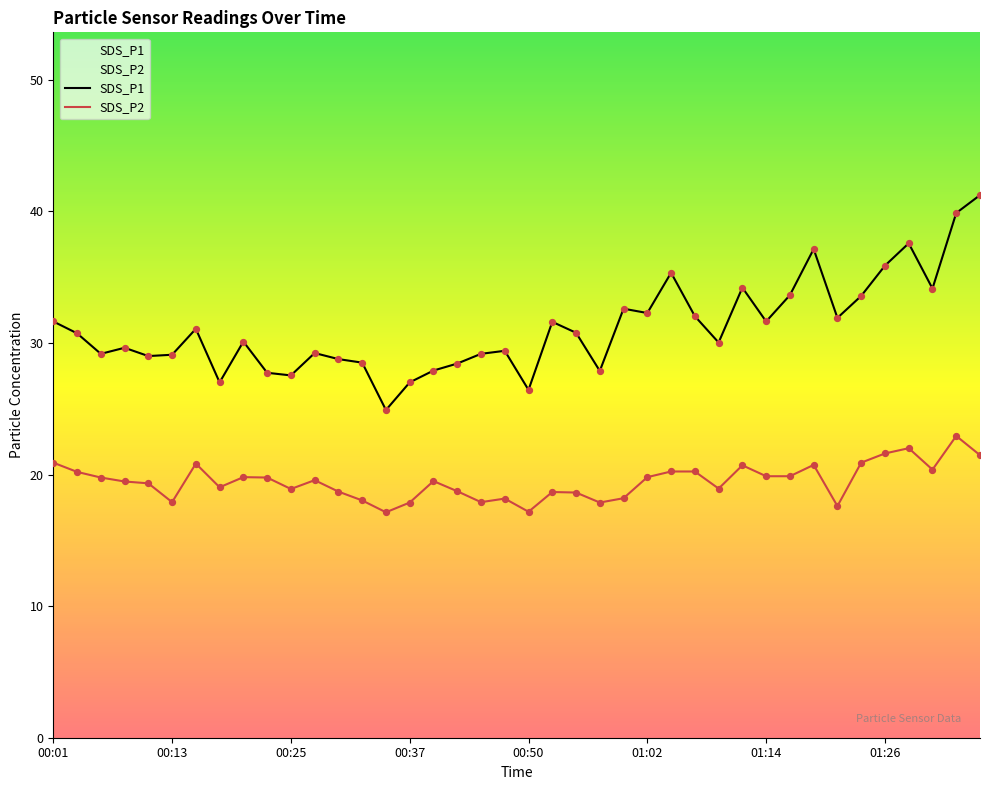

What are all the series names shown in the legend?

SDS_P1, SDS_P2